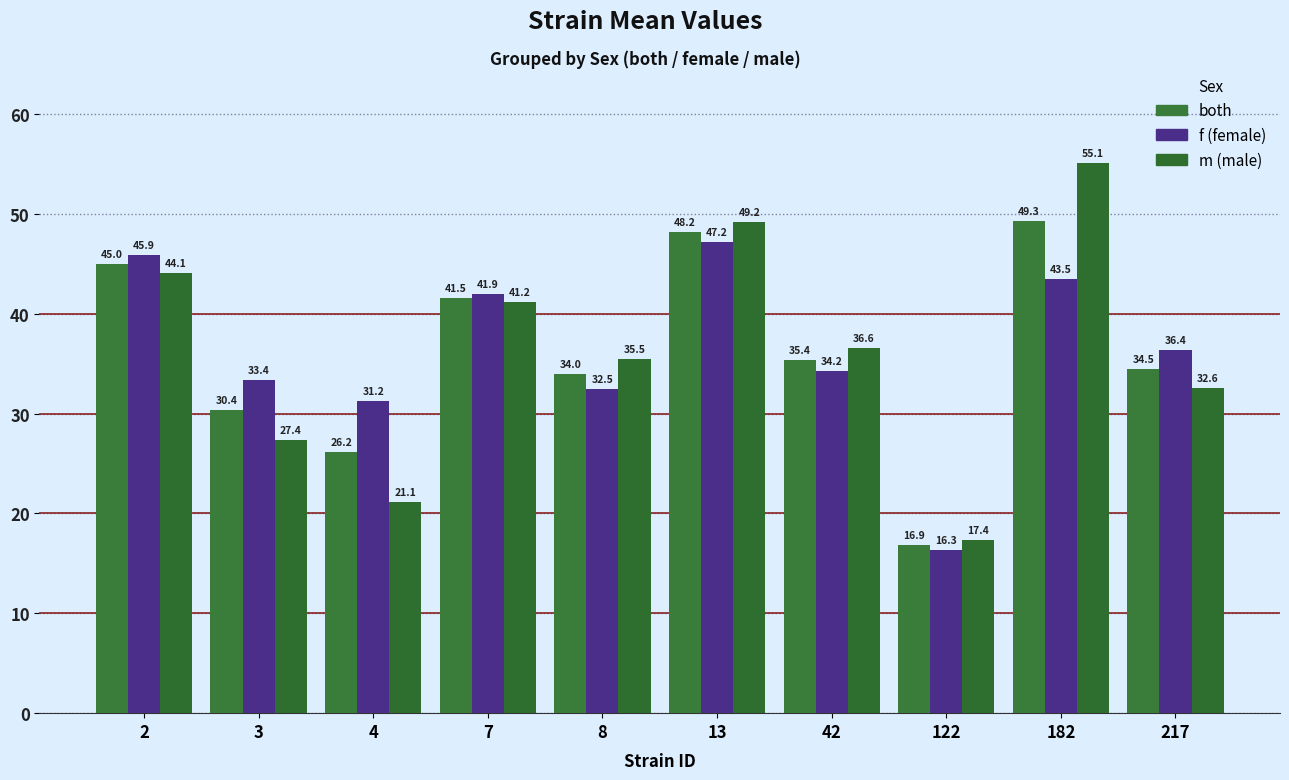

How many series are shown in this chart?

3